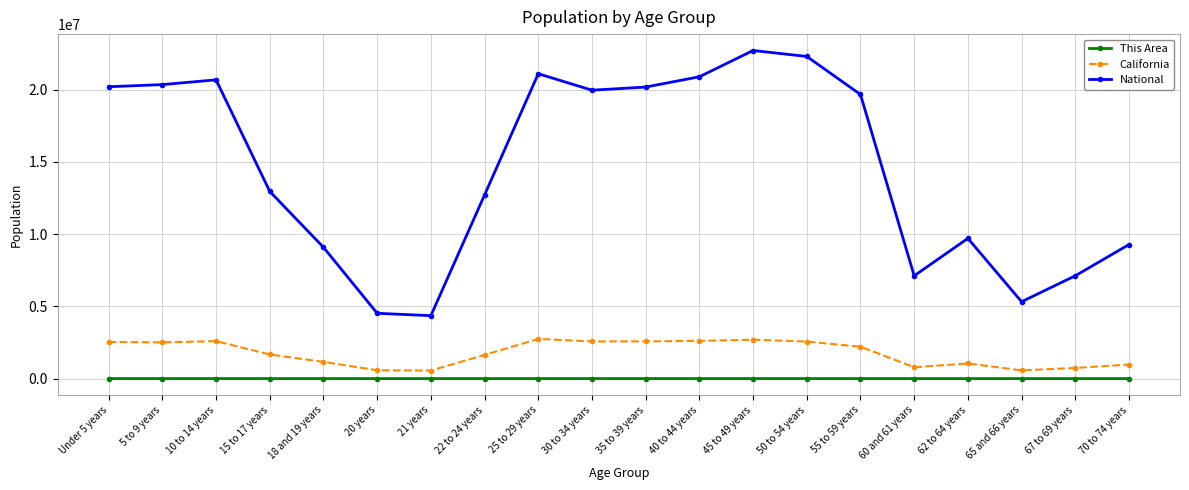

True or false: This Area and California cross at least once.

False